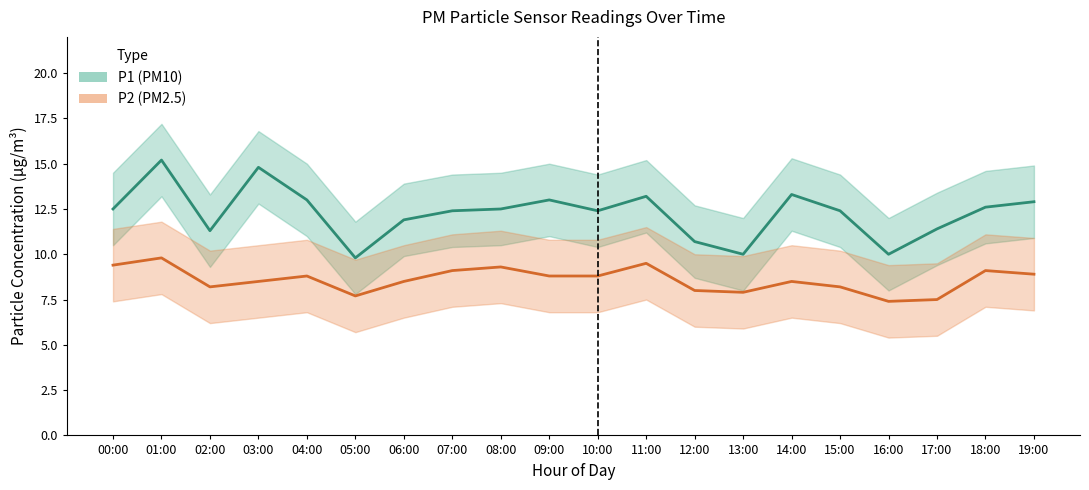

The value of P2 (PM2.5) at 02:00 is 1.9. True or false?

False